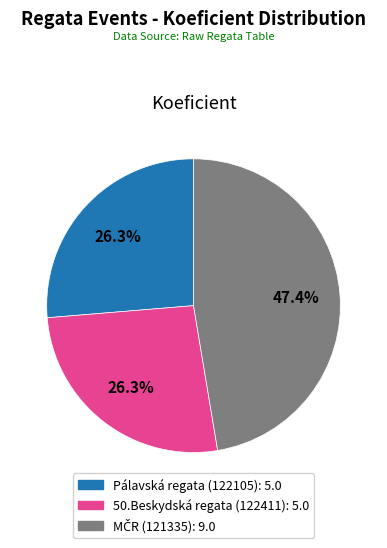

Is there any slice that represents more than half of the pie?

No